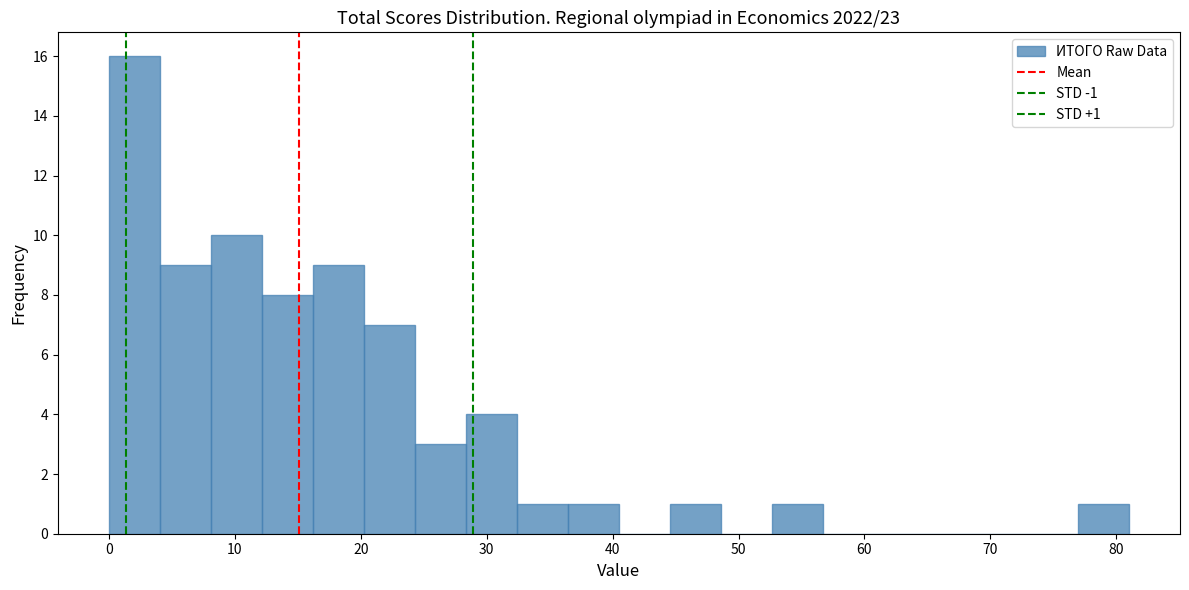

Over which range of the x-axis is the bar tallest?

0 to 4